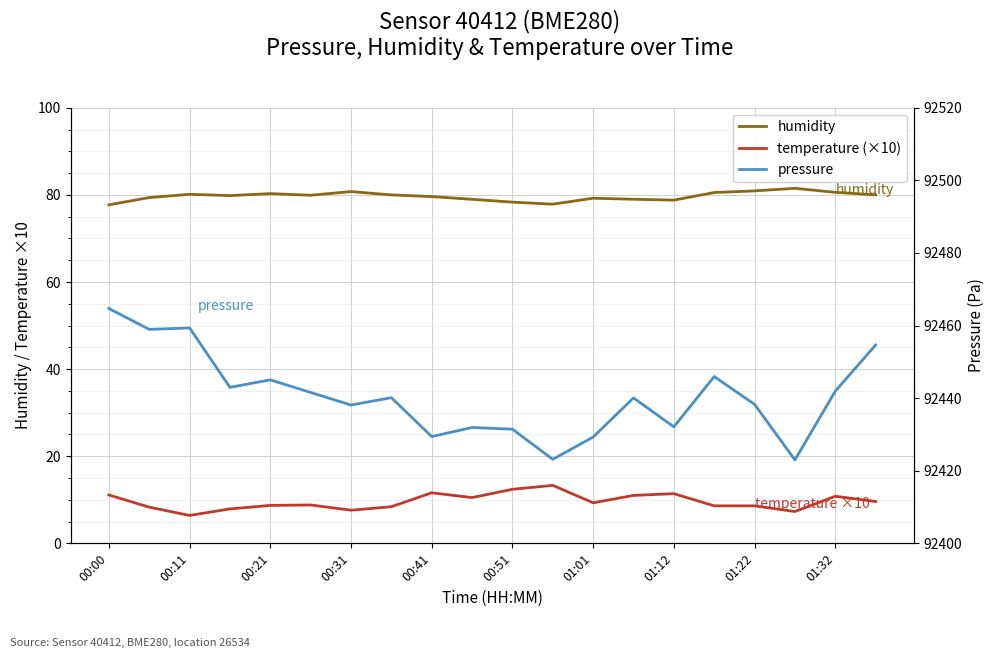

Does the chart display data point markers on the line(s)?

No